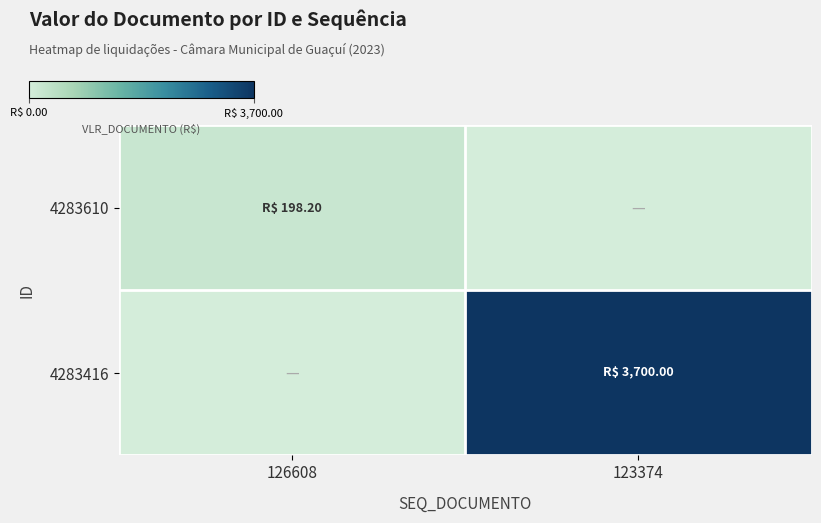

Reading left to right, transcribe all the data shown in this chart.

4283610: 126608=198.2	123374=0.0
4283416: 126608=0.0	123374=3700.0